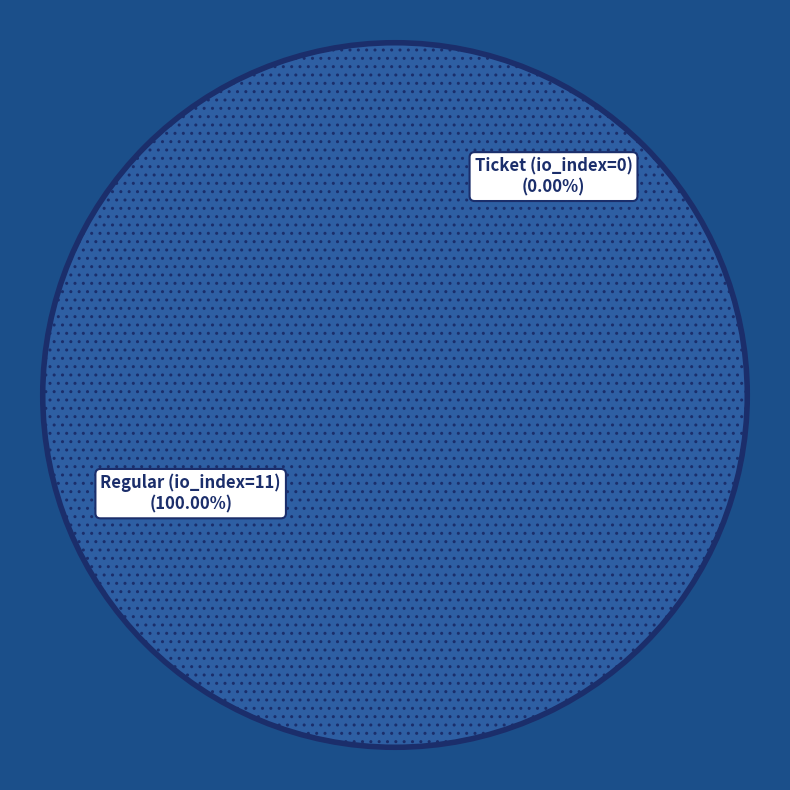

What is the smallest slice in the pie chart?

Ticket (io_index=0)